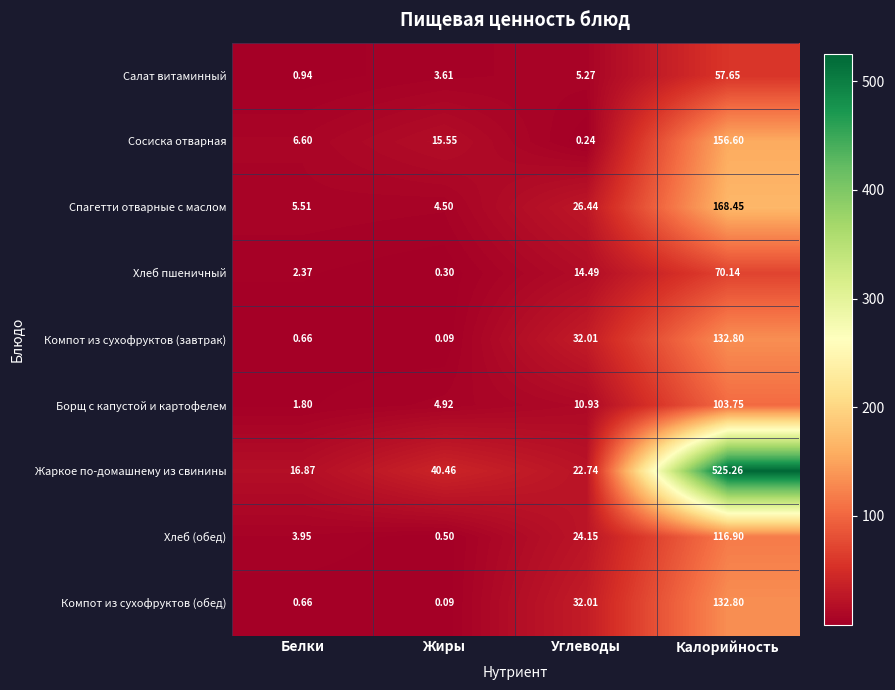

Which label corresponds to the largest value in the chart?

Калорийность